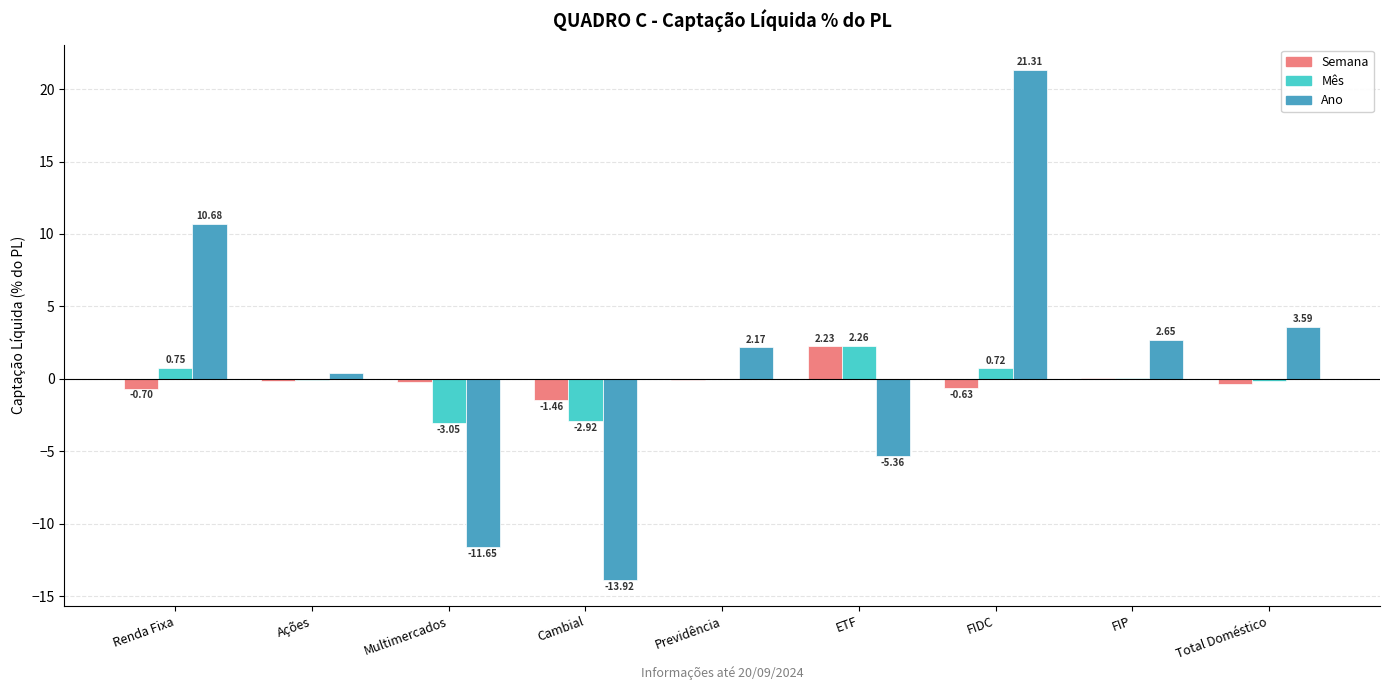

Where is Semana nearest to the value 0?

FIP